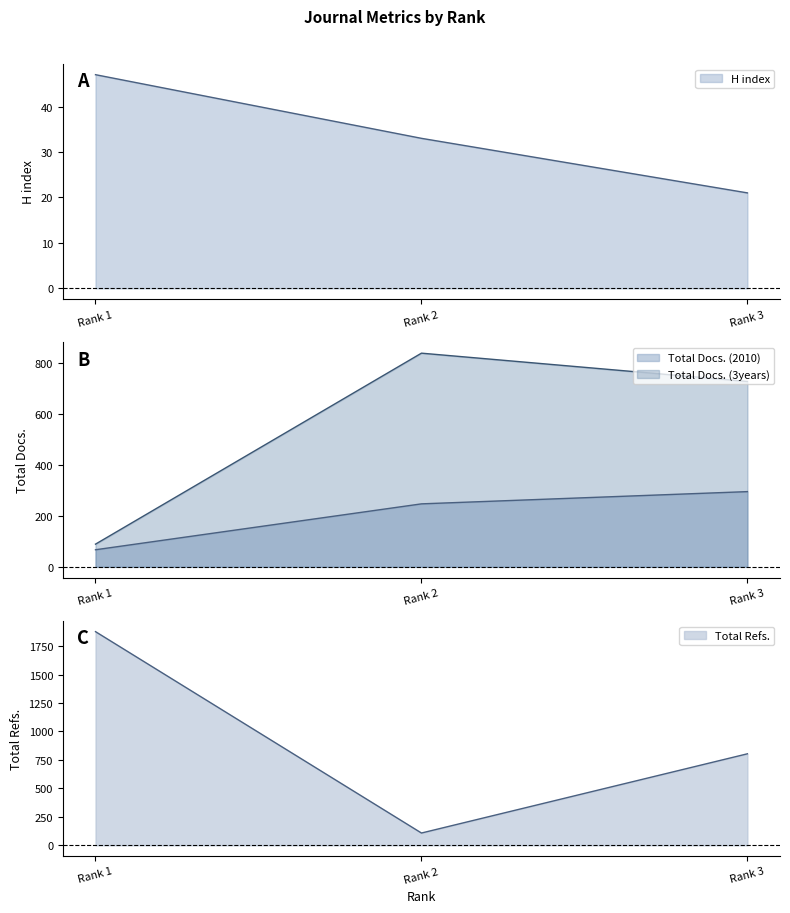

The value of Total Refs. at Rank 3 is 278. True or false?

False